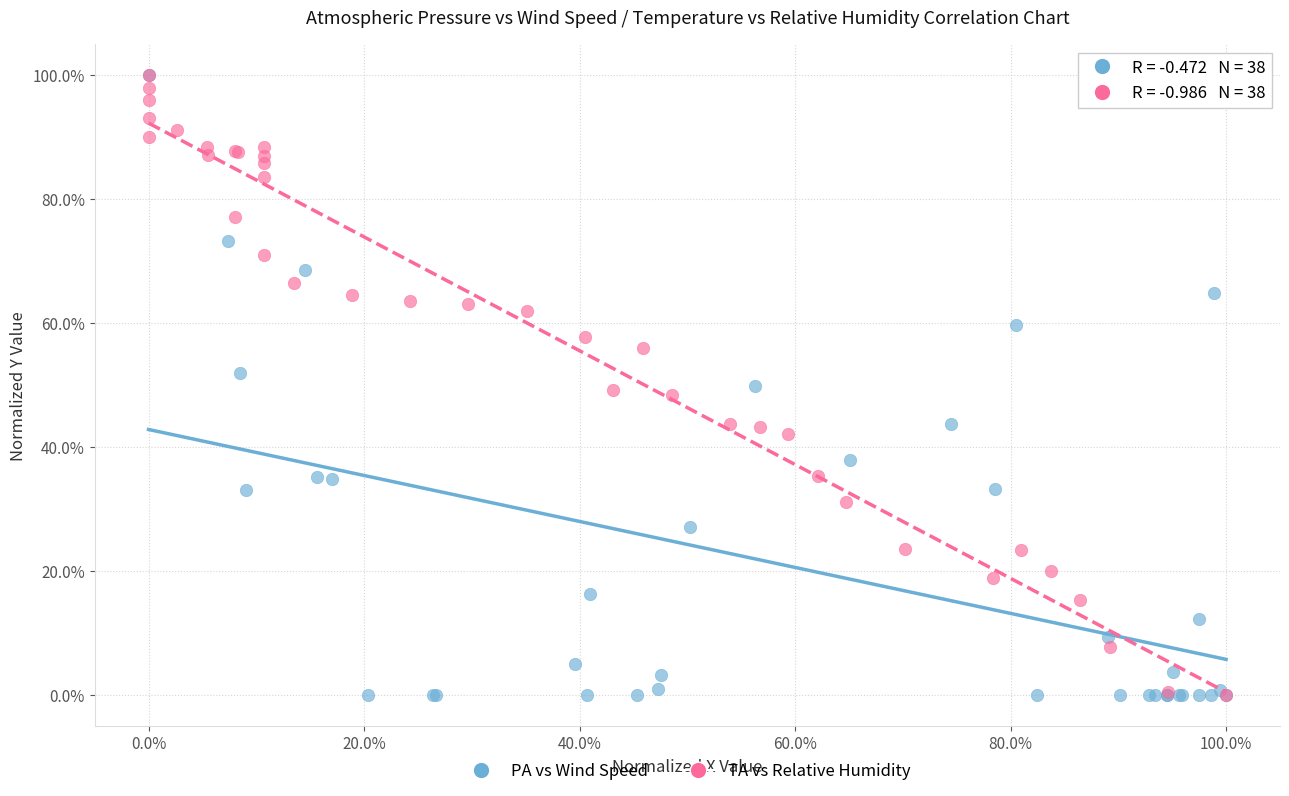

What are all the series names shown in the legend?

PA vs Wind Speed, TA vs Relative Humidity